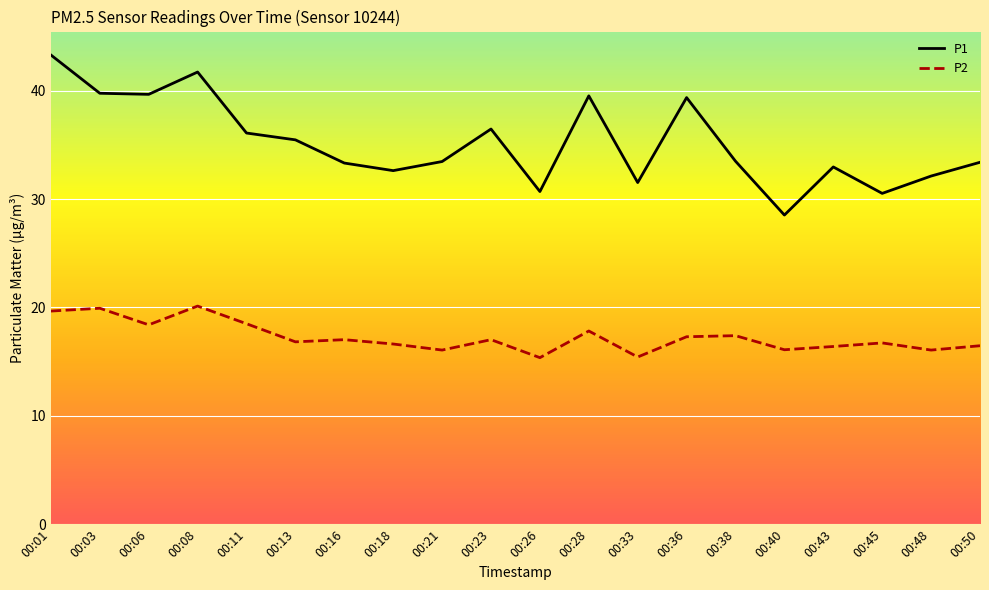

What is the minimum value shown in the chart?

15.4